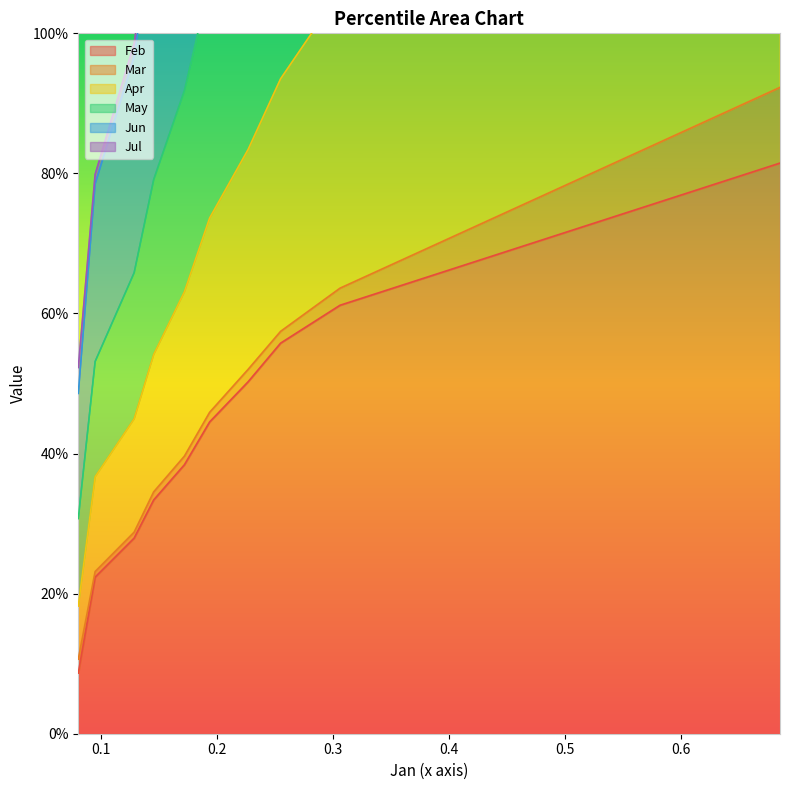

True or false: Jun and May intersect in this chart.

False